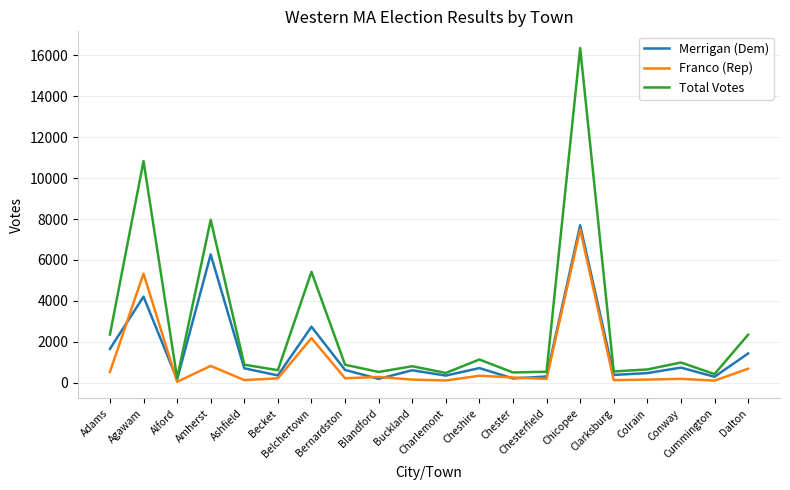

The value of Total Votes at Charlemont is 476. True or false?

True